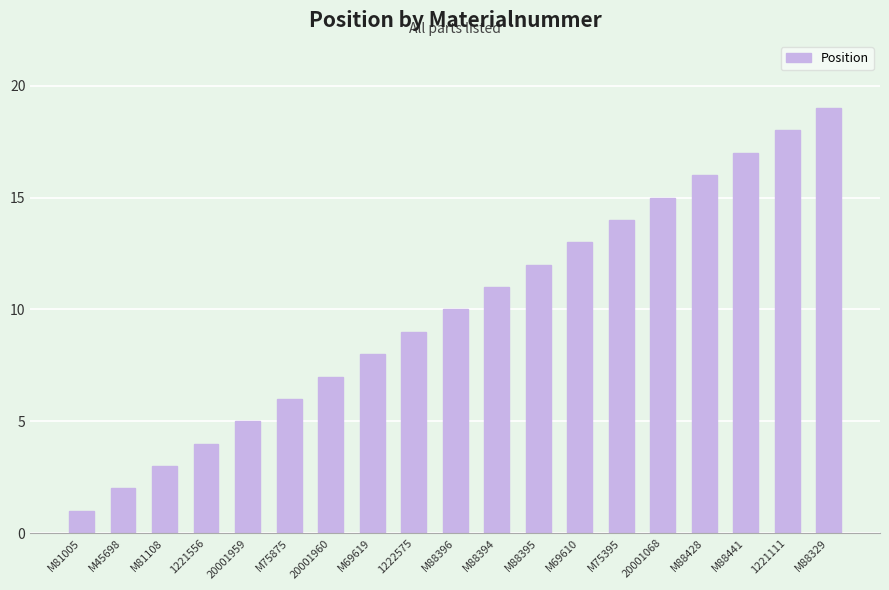

What is the value of the 13th bar from the left?

13